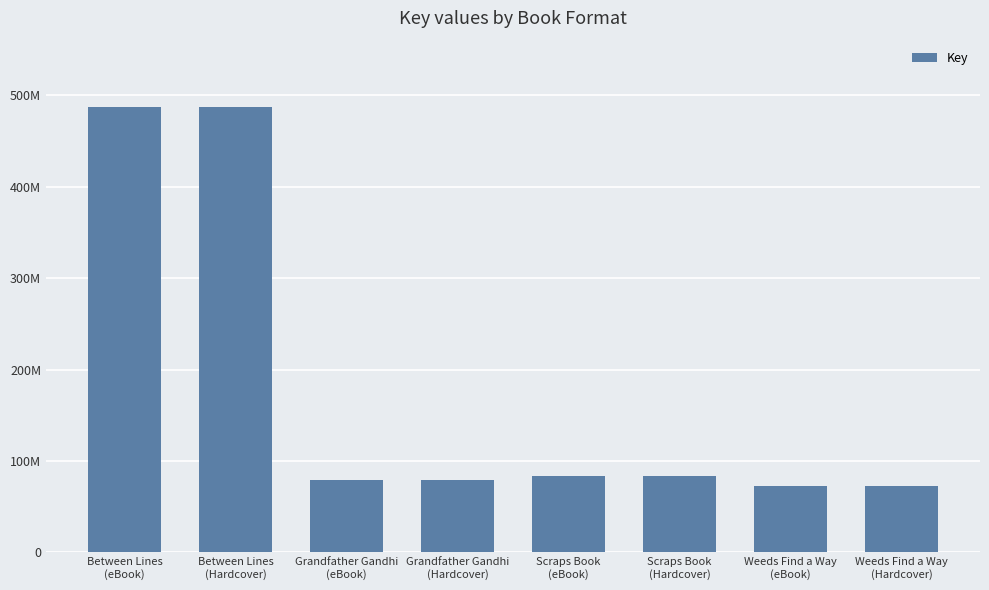

Are the bars horizontal?

No